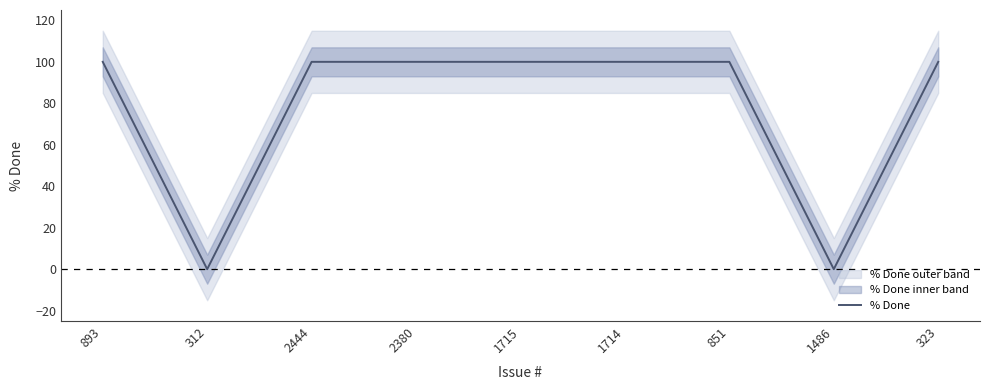

What is the difference between the maximum and minimum values?

100